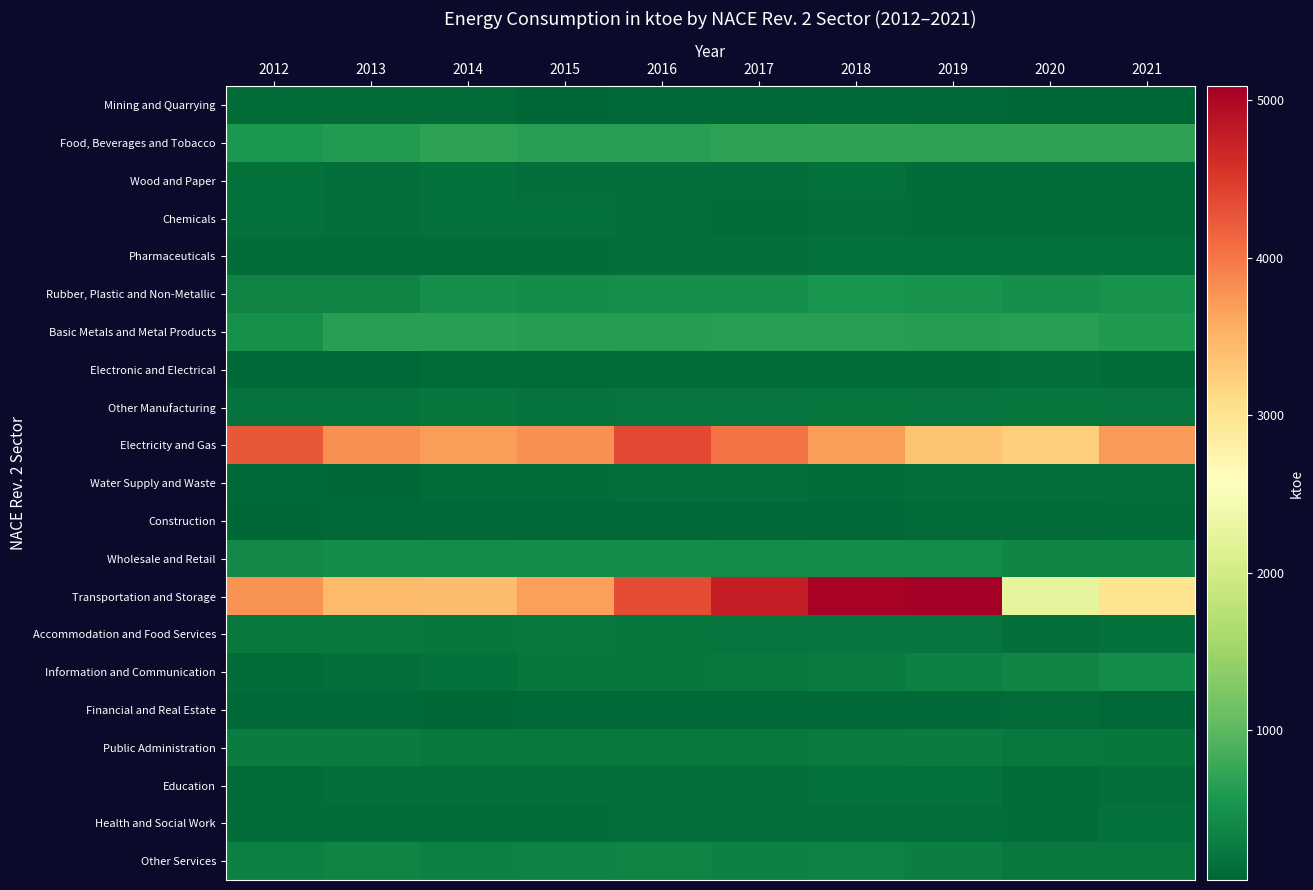

Reading right to left, list all the values displayed in this chart.

Mining and Quarrying: 2021=52	2020=51	2019=73	2018=71	2017=73	2016=77	2015=67	2014=103	2013=107	2012=109
Food, Beverages and Tobacco: 2021=709	2020=719	2019=695	2018=701	2017=687	2016=655	2015=648	2014=685	2013=608	2012=577
Wood and Paper: 2021=123	2020=127	2019=126	2018=158	2017=144	2016=138	2015=133	2014=165	2013=135	2012=160
Chemicals: 2021=129	2020=123	2019=126	2018=133	2017=129	2016=148	2015=152	2014=153	2013=148	2012=153
Pharmaceuticals: 2021=162	2020=162	2019=158	2018=150	2017=144	2016=144	2015=125	2014=128	2013=122	2012=124
Rubber, Plastic and Non-Metallic: 2021=504	2020=472	2019=506	2018=525	2017=476	2016=480	2015=459	2014=474	2013=356	2012=363
Basic Metals and Metal Products: 2021=599	2020=649	2019=624	2018=653	2017=655	2016=631	2015=640	2014=653	2013=642	2012=497
Electronic and Electrical: 2021=125	2020=132	2019=124	2018=121	2017=118	2016=117	2015=110	2014=99	2013=87	2012=81
Other Manufacturing: 2021=189	2020=226	2019=198	2018=218	2017=204	2016=191	2015=180	2014=219	2013=186	2012=175
Electricity and Gas: 2021=3729	2020=3242	2019=3352	2018=3707	2017=4039	2016=4369	2015=3796	2014=3694	2013=3791	2012=4255
Water Supply and Waste: 2021=131	2020=137	2019=145	2018=126	2017=132	2016=135	2015=120	2014=127	2013=67	2012=78
Construction: 2021=125	2020=109	2019=108	2018=85	2017=85	2016=74	2015=77	2014=79	2013=71	2012=56
Wholesale and Retail: 2021=369	2020=380	2019=433	2018=451	2017=441	2016=449	2015=464	2014=443	2013=453	2012=416
Transportation and Storage: 2021=3012	2020=2254	2019=5088	2018=5041	2017=4757	2016=4349	2015=3680	2014=3421	2013=3449	2012=3774
Accommodation and Food Services: 2021=152	2020=140	2019=197	2018=204	2017=203	2016=221	2015=234	2014=228	2013=235	2012=230
Information and Communication: 2021=464	2020=360	2019=321	2018=272	2017=237	2016=226	2015=222	2014=165	2013=143	2012=122
Financial and Real Estate: 2021=76	2020=91	2019=76	2018=81	2017=73	2016=71	2015=87	2014=67	2013=71	2012=81
Public Administration: 2021=226	2020=237	2019=268	2018=253	2017=243	2016=245	2015=242	2014=243	2013=282	2012=281
Education: 2021=140	2020=129	2019=152	2018=157	2017=147	2016=147	2015=145	2014=139	2013=144	2012=97
Health and Social Work: 2021=152	2020=118	2019=132	2018=131	2017=133	2016=132	2015=126	2014=120	2013=126	2012=116
Other Services: 2021=240	2020=234	2019=294	2018=331	2017=310	2016=350	2015=330	2014=318	2013=348	2012=310